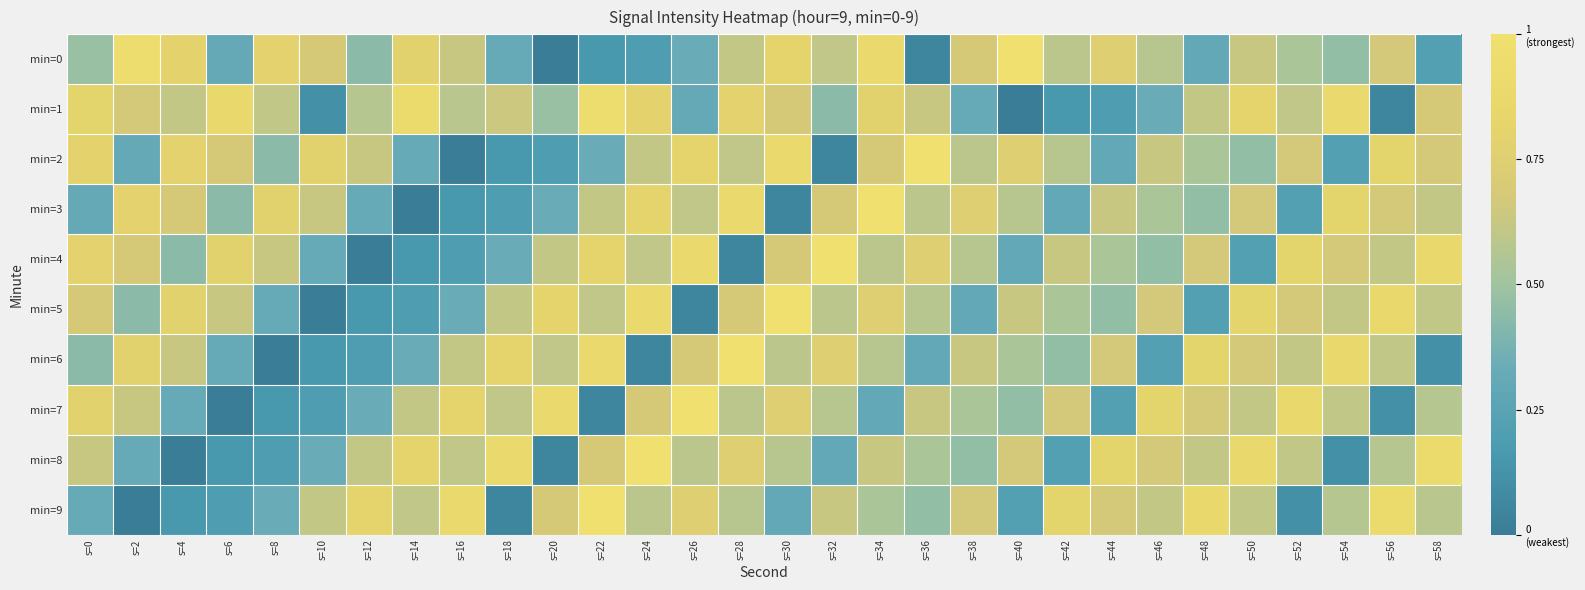

At s=26, list the series in order from smallest to largest.

min=5, min=1, min=0, min=8, min=3, min=6, min=9, min=2, min=4, min=7